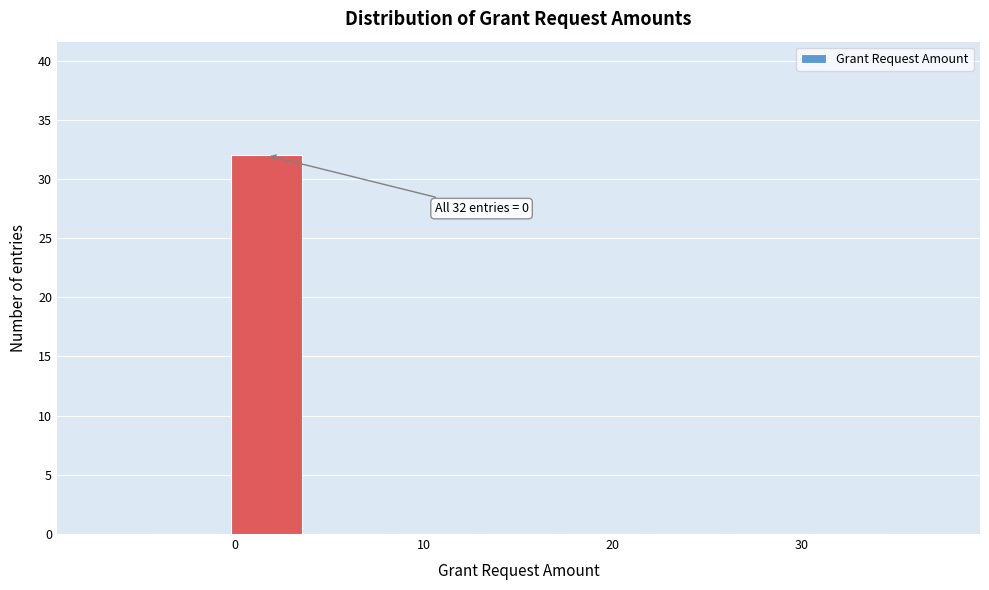

Over which range of the x-axis is the bar tallest?

-1 to 4